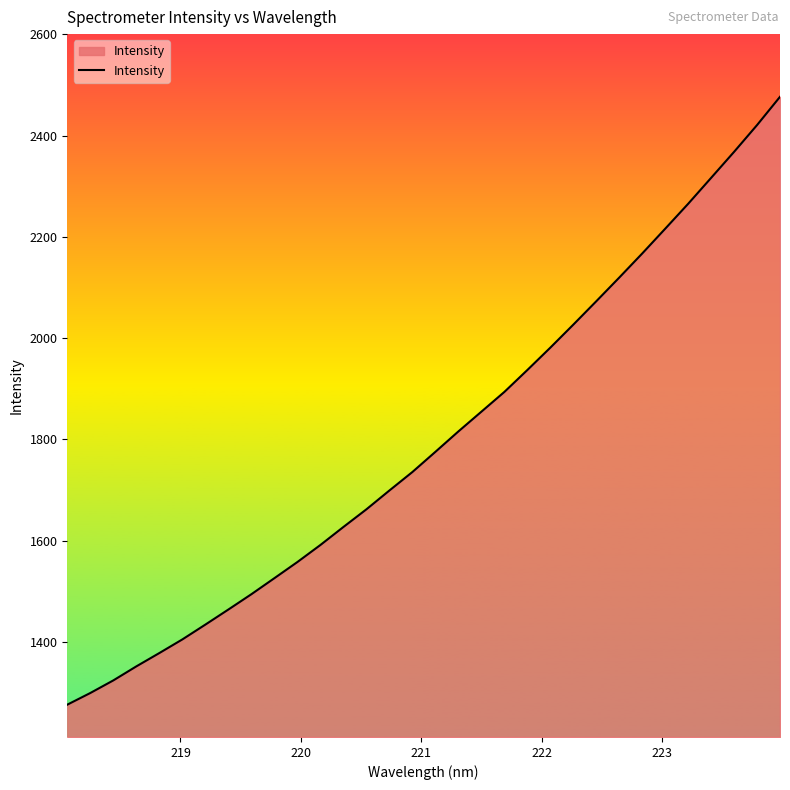

What is the smallest value displayed?

1275.8